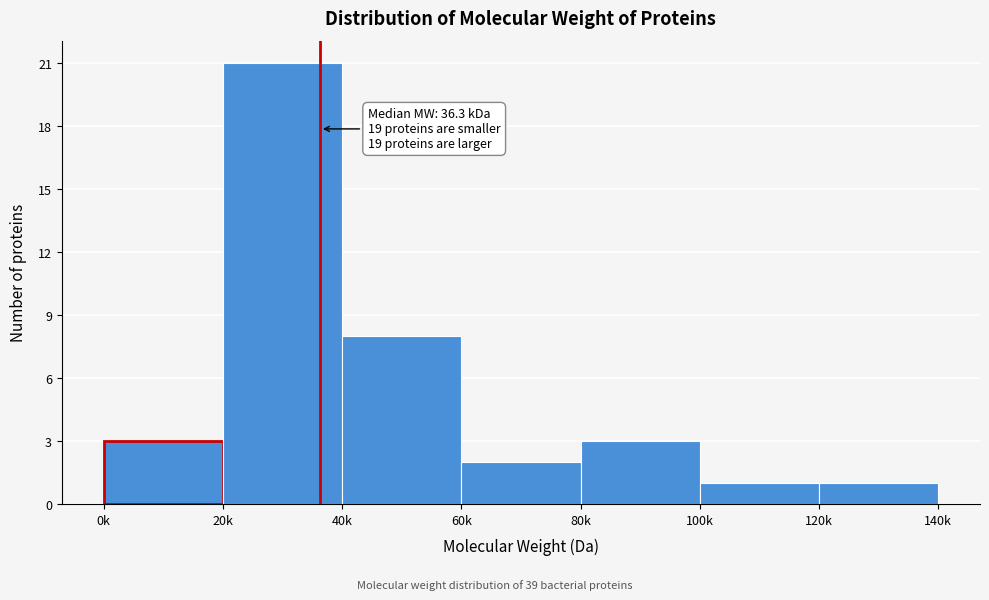

Reading right to left, what are all the values shown in this chart?

1	1	3	2	8	21	3